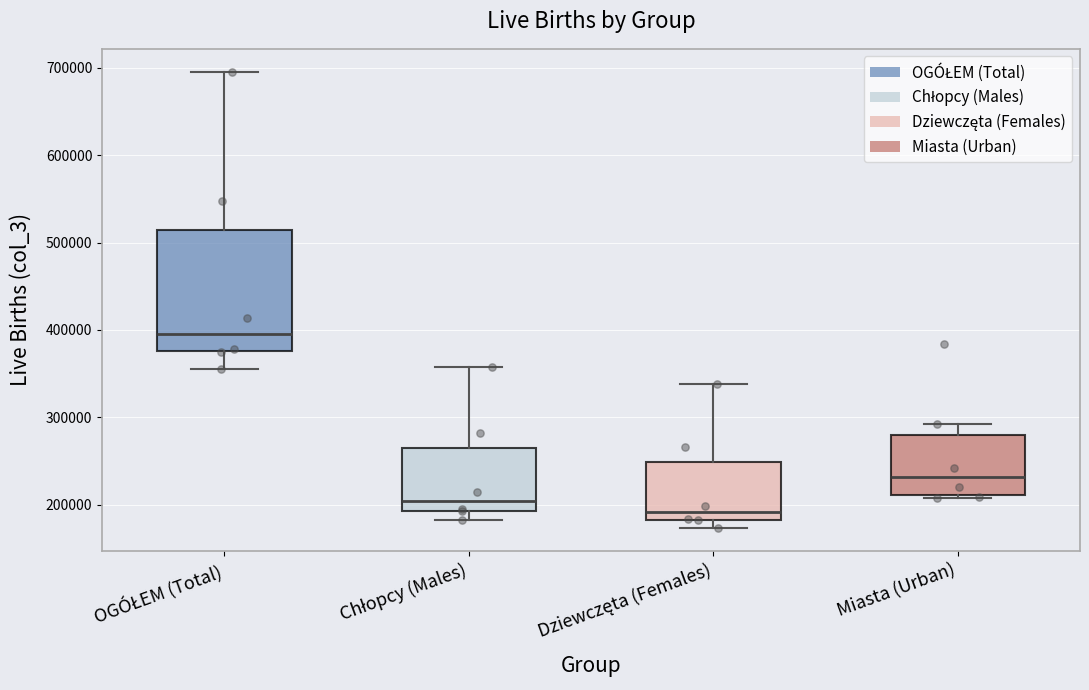

Which box's median line is the highest?

OGÓŁEM (Total)